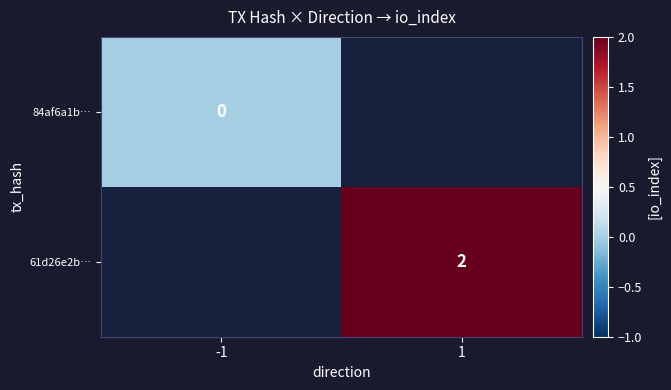

The 61d26e2b… series shows 2 at 1. True or false?

True